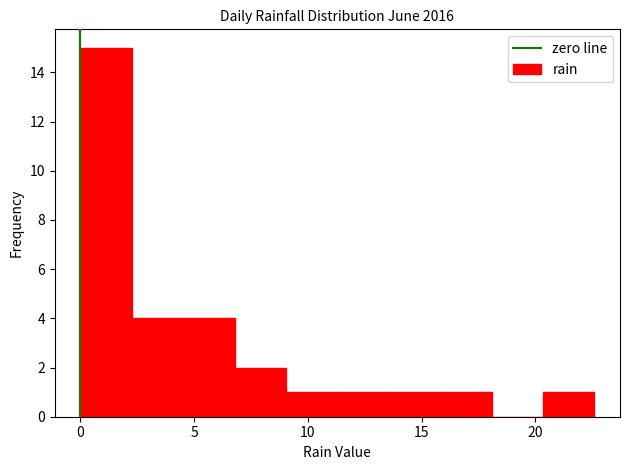

Reading left to right, transcribe this chart: for each bar, give the range it covers on the x-axis and its height. Neither the bar edges nor the heights are printed on the chart, so give them approximately, as read against the axes.

0.0 to 2.5: 15
2.5 to 4.5: 4
4.5 to 7.0: 4
7.0 to 9.0: 2
9.0 to 11.5: 1
11.5 to 13.5: 1
13.5 to 16.0: 1
16.0 to 18.0: 1
18.0 to 20.5: 0
20.5 to 22.5: 1